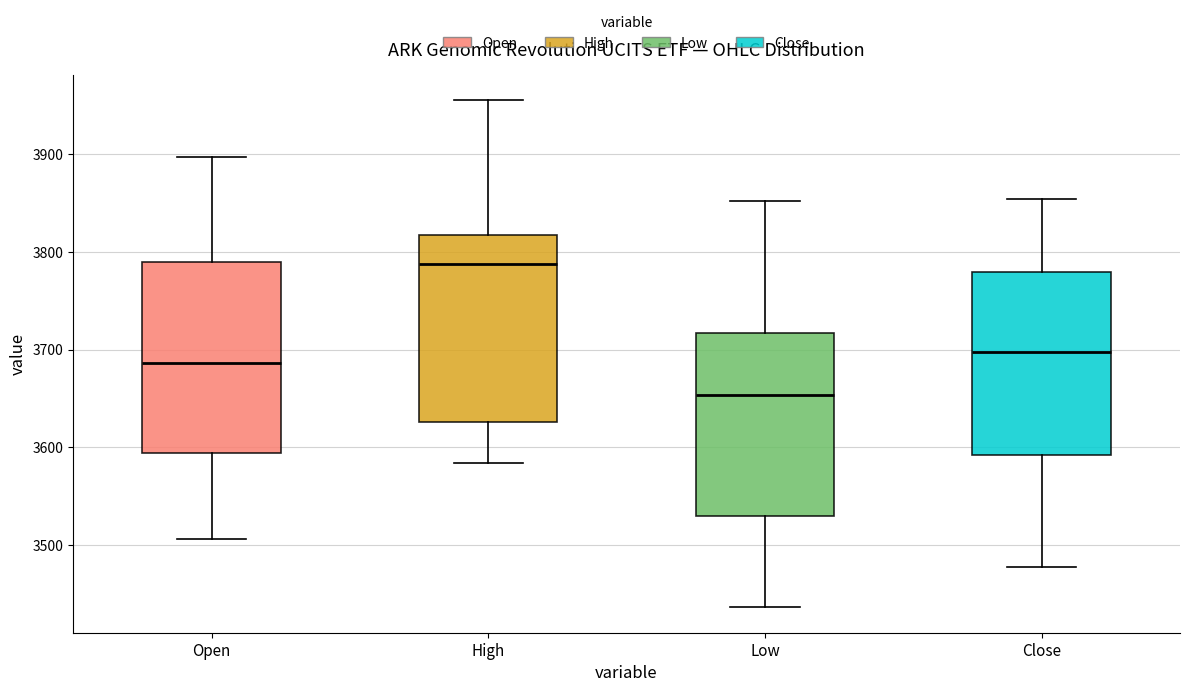

Which box's median line is the lowest?

Low